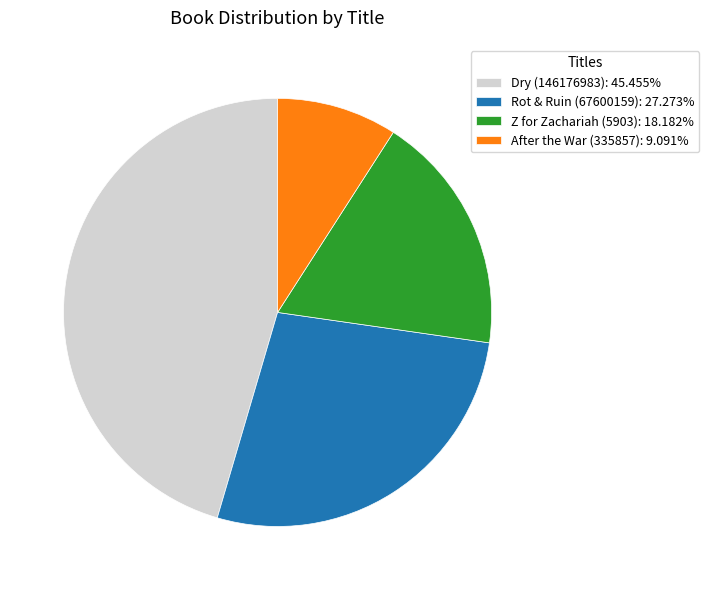

Which category has the smallest portion of the pie?

After the War (335857)